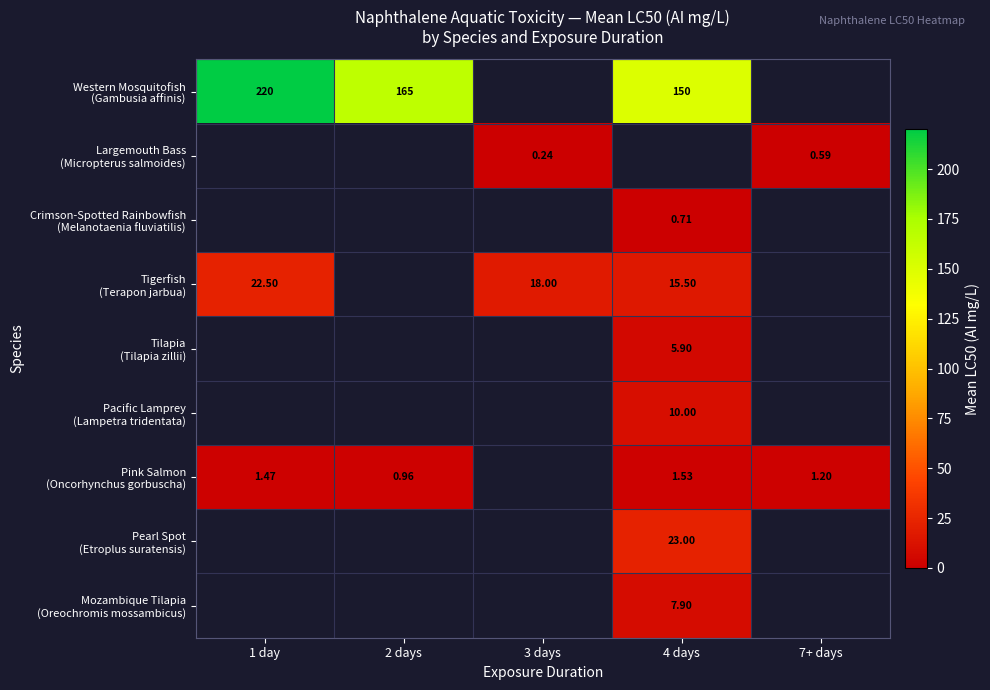

The value of Pacific Lamprey (Lampetra tridentata) at 4 days is 6.5. True or false?

False